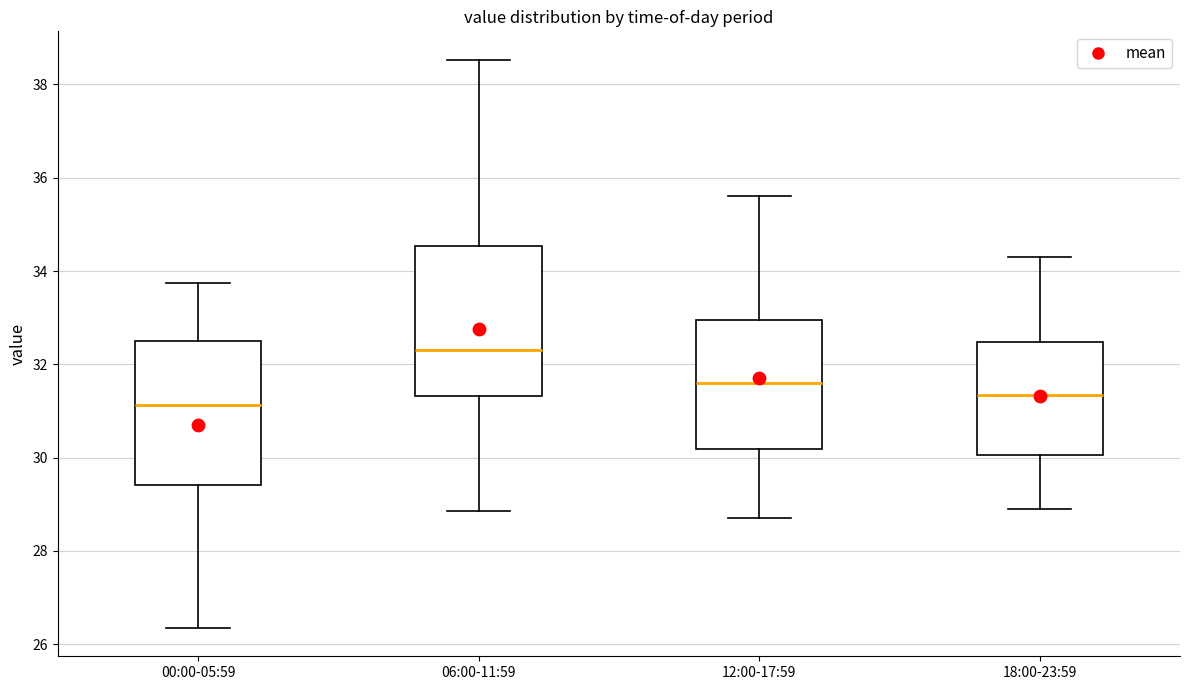

Where is the lower edge of the box for 00:00-05:59 on the y-axis? The values are not printed on the chart, so give them approximately, as read against the axis.

29.4